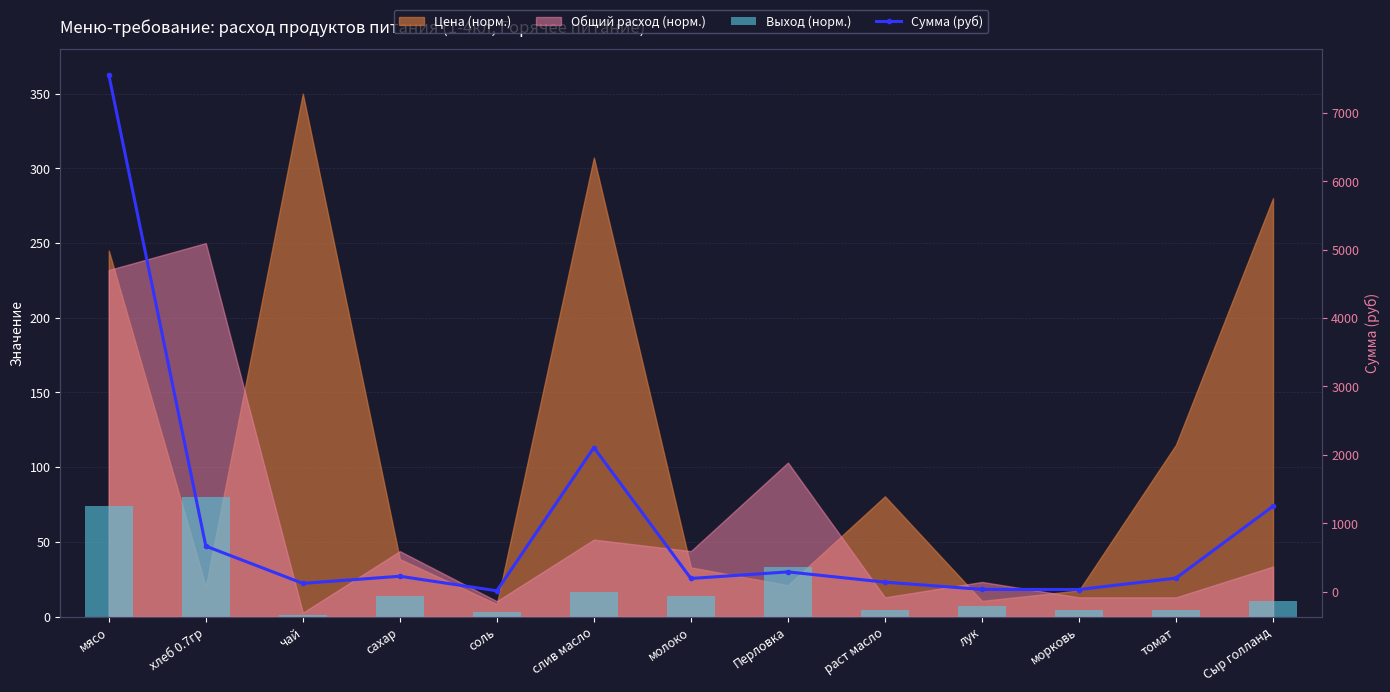

What position from the left is сахар?

4